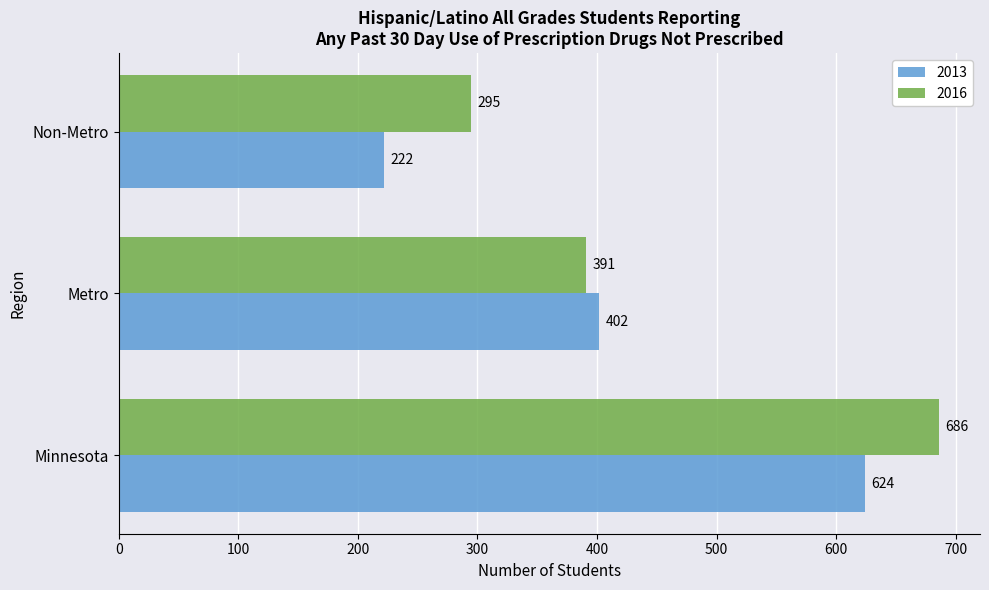

The value of 2013 at Non-Metro is 306. True or false?

False